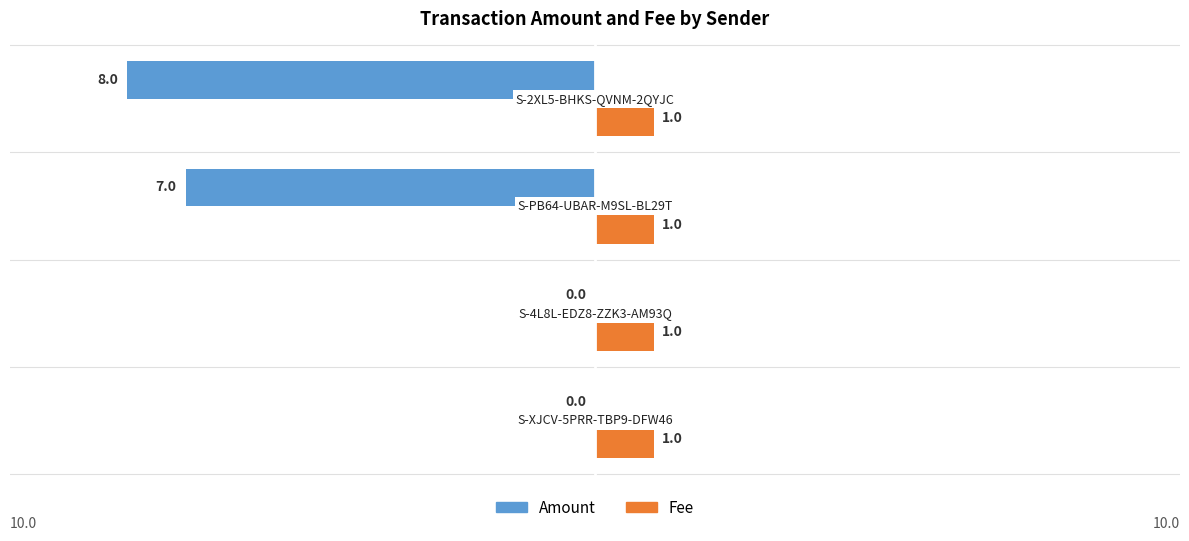

Which series has the largest total across all categories?

Fee